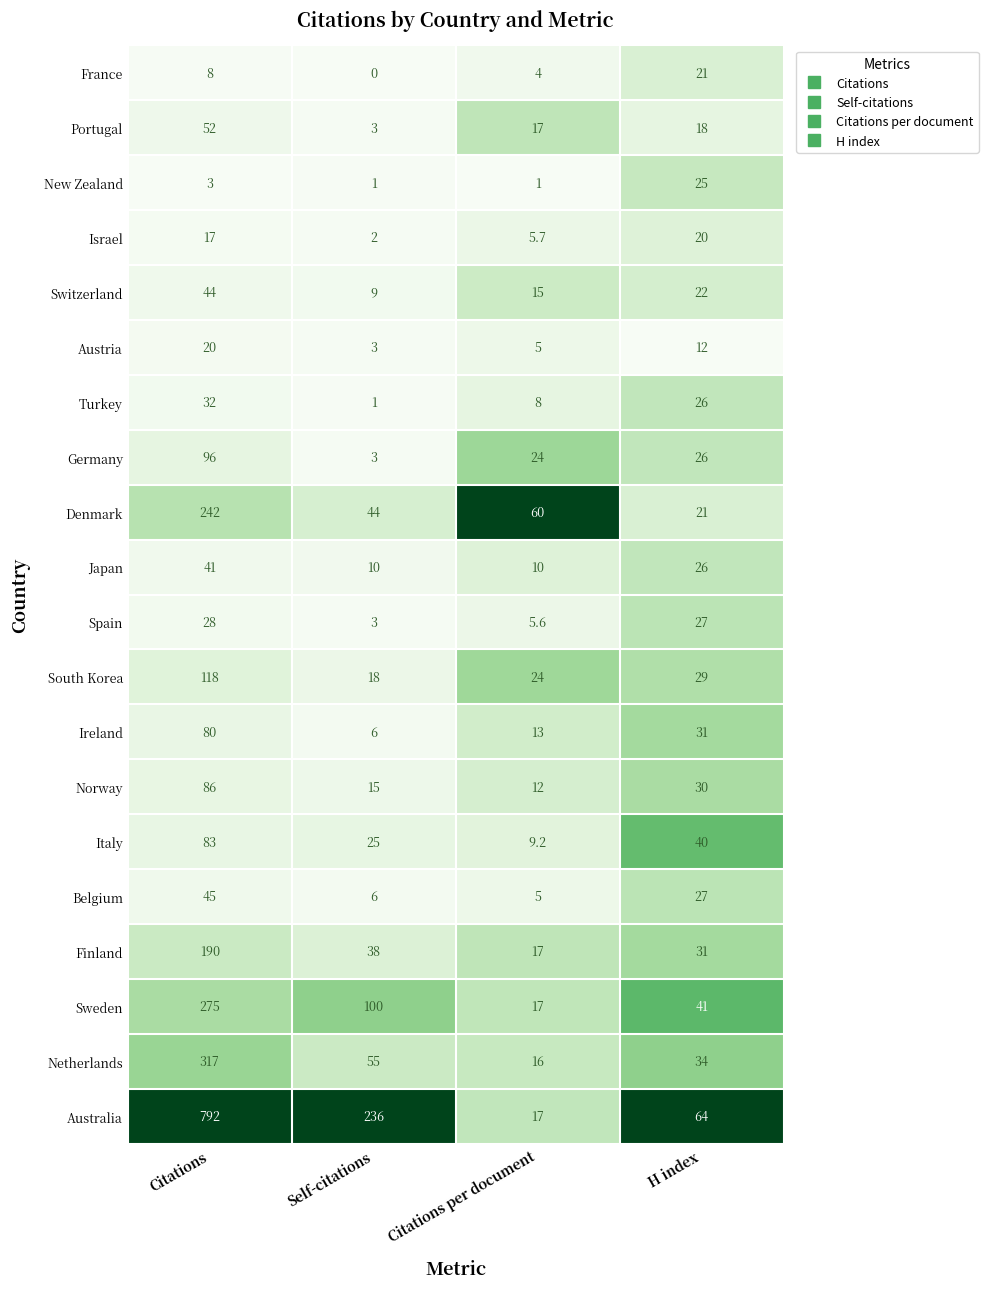

What is the sum of the Belgium values at H index and Self-citations?

33.0